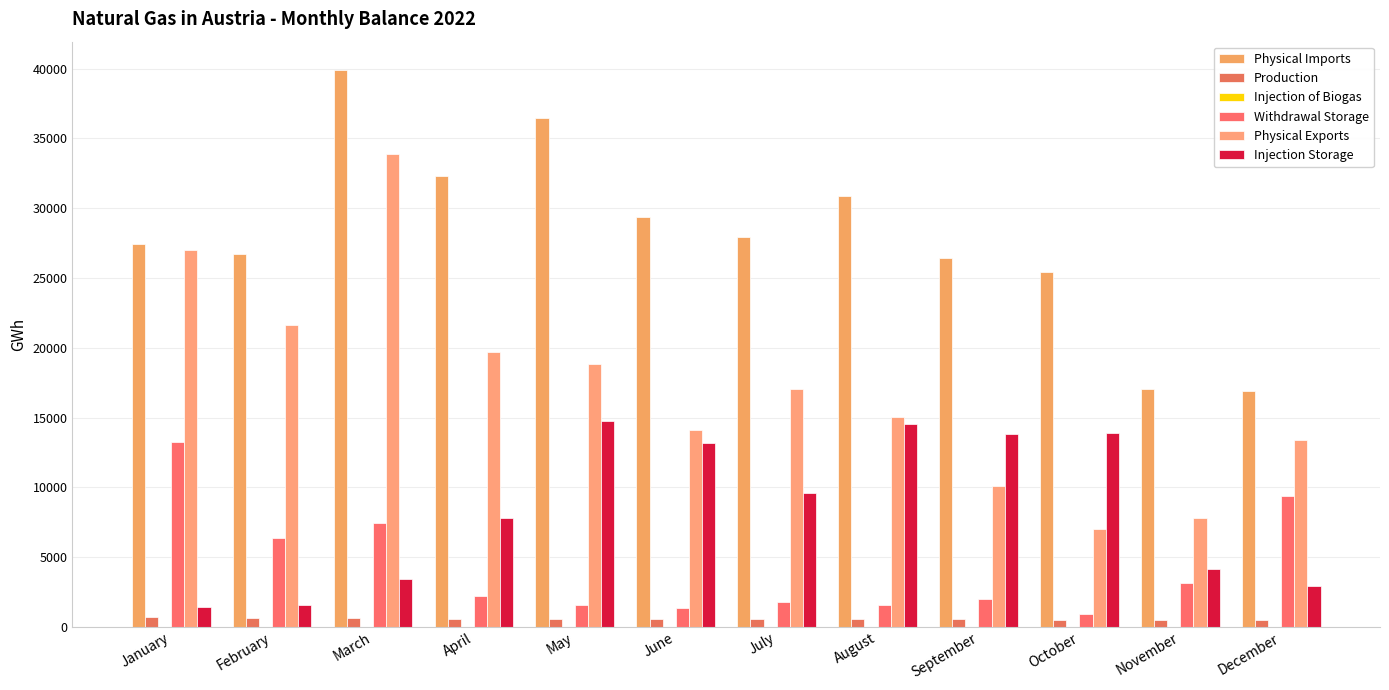

Is it true that Physical Exports equals 8434.1 at March?

False